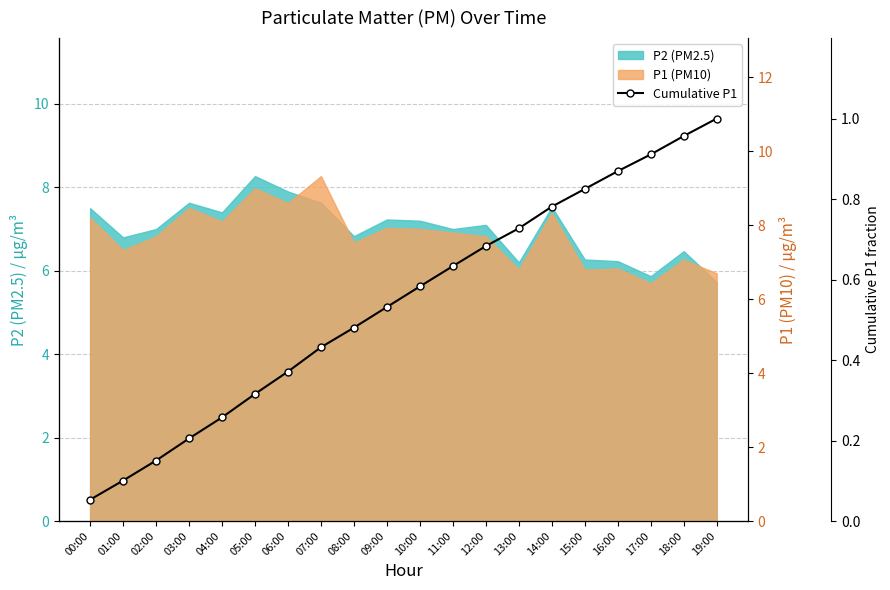

Reading left to right, what are all the values shown in this chart?

0.1	0.1	0.2	0.2	0.3	0.3	0.4	0.4	0.5	0.5	0.6	0.6	0.7	0.7	0.8	0.8	0.9	0.9	1.0	1.0